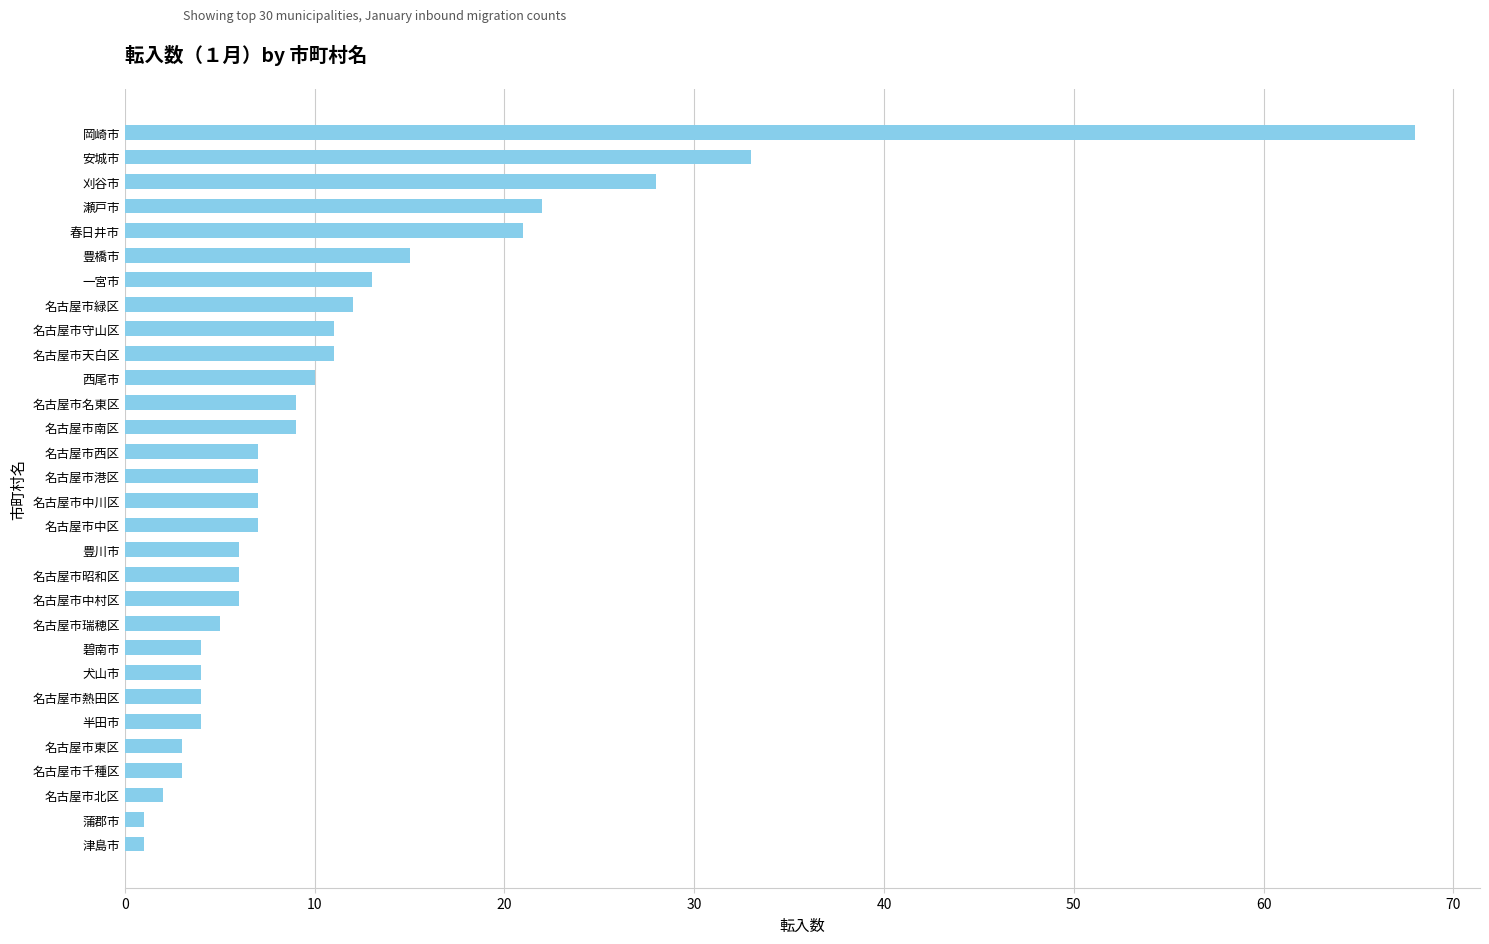

Reading top to bottom, list all the values displayed in this chart.

68	33	28	22	21	15	13	12	11	11	10	9	9	7	7	7	7	6	6	6	5	4	4	4	4	3	3	2	1	1